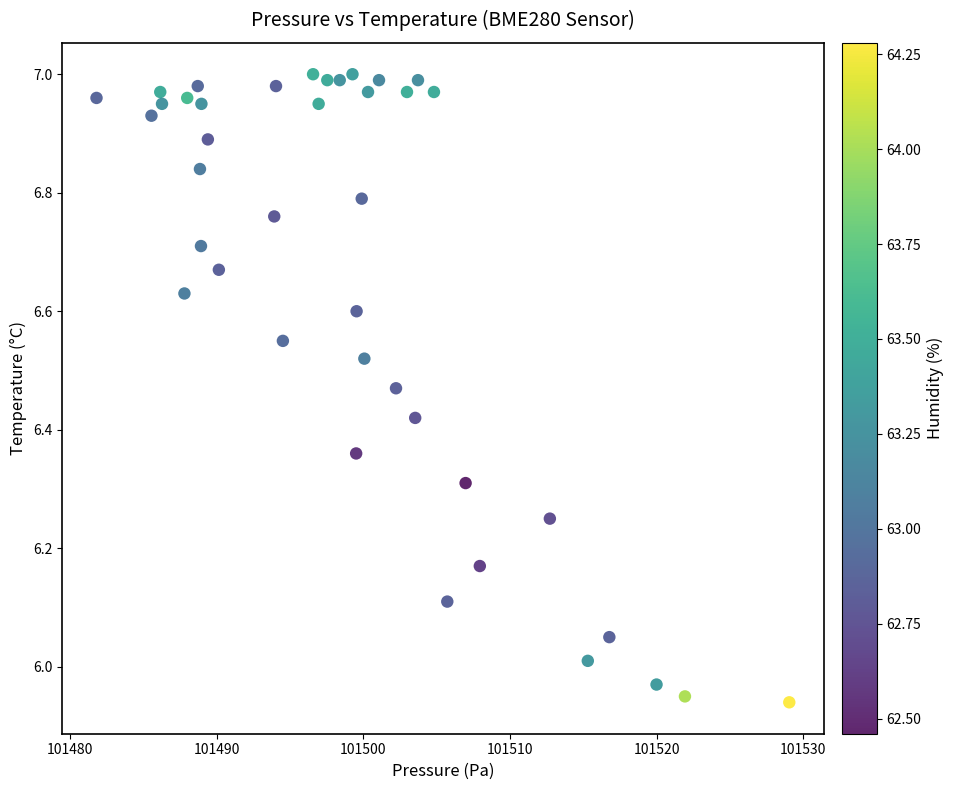

What is the range of Y values (max minus min)?

1.1